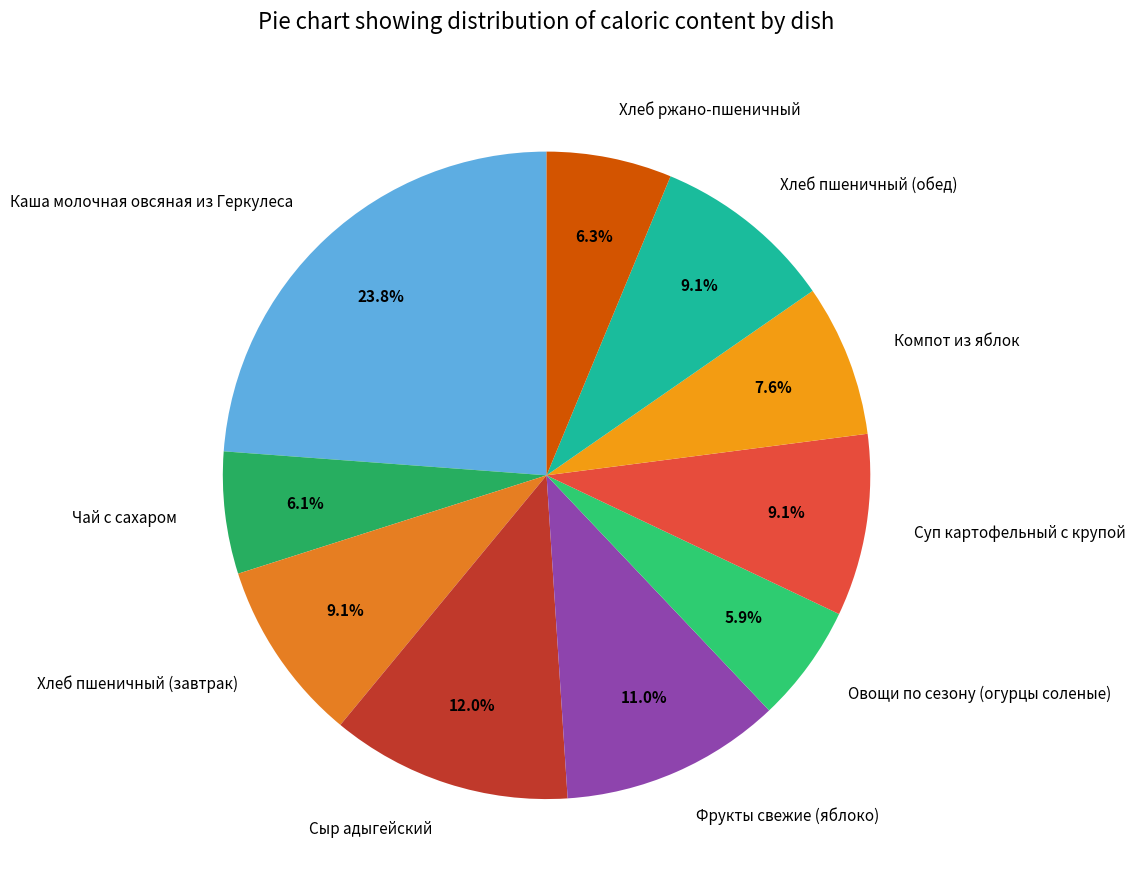

What portion of the pie excludes Чай с сахаром?

93.9%